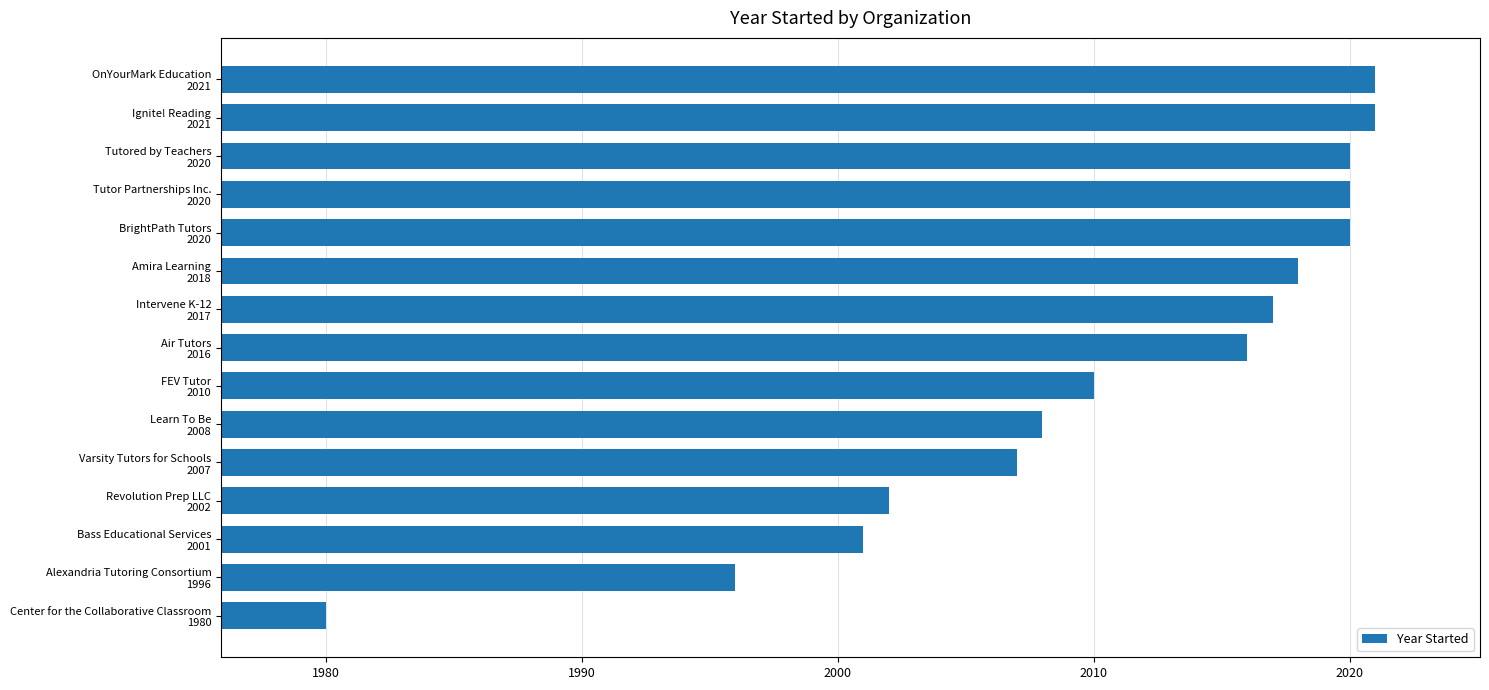

What is the greatest value displayed?

2021